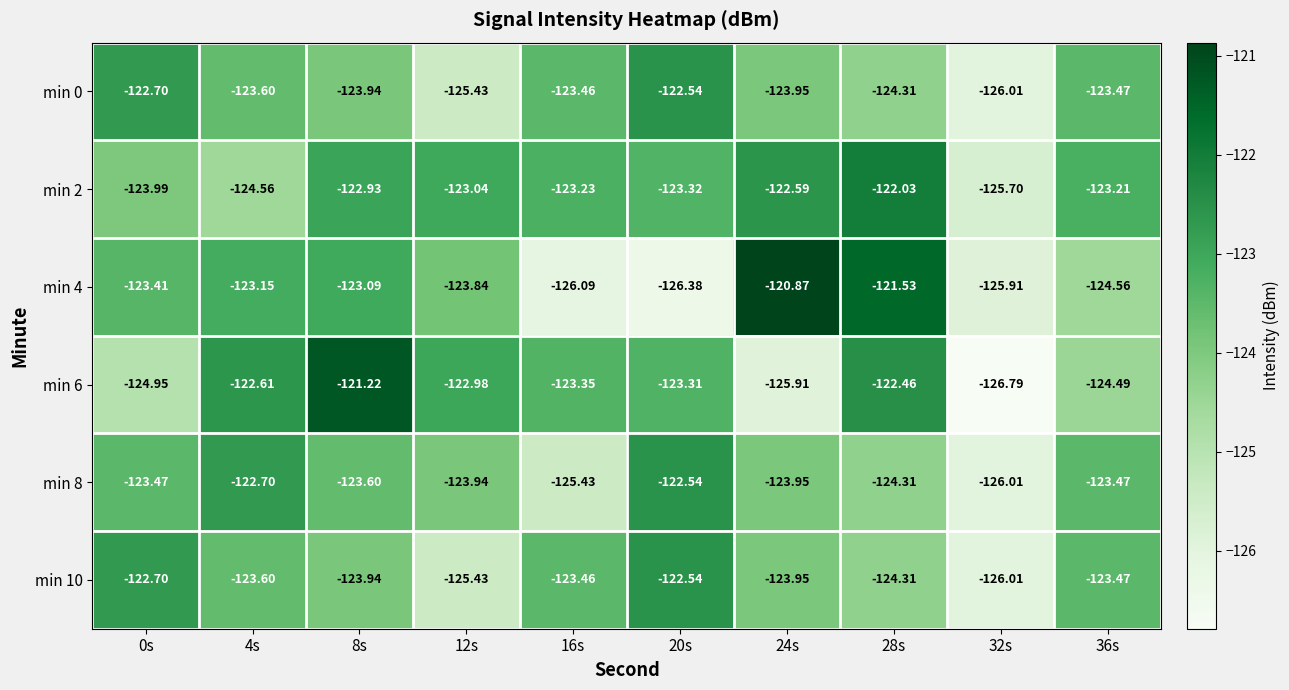

At how many categories does at least one series exceed -121?

1